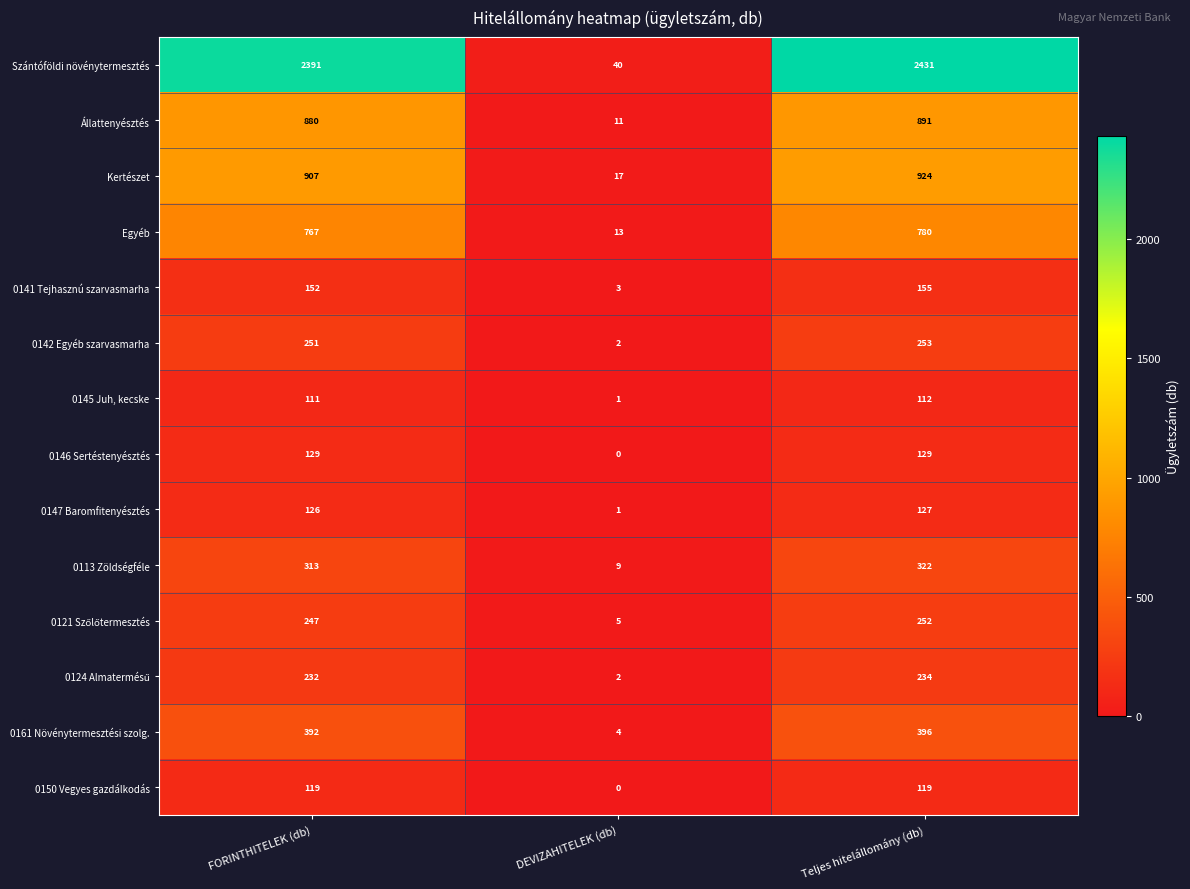

Rank the categories by Kertészet value from highest to lowest.

Teljes hitelállomány (db), FORINTHITELEK (db), DEVIZAHITELEK (db)